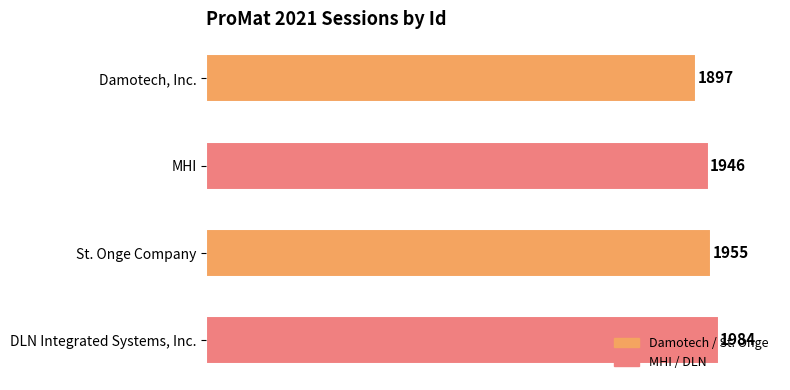

Which label corresponds to the smallest value in the chart?

Damotech, Inc.